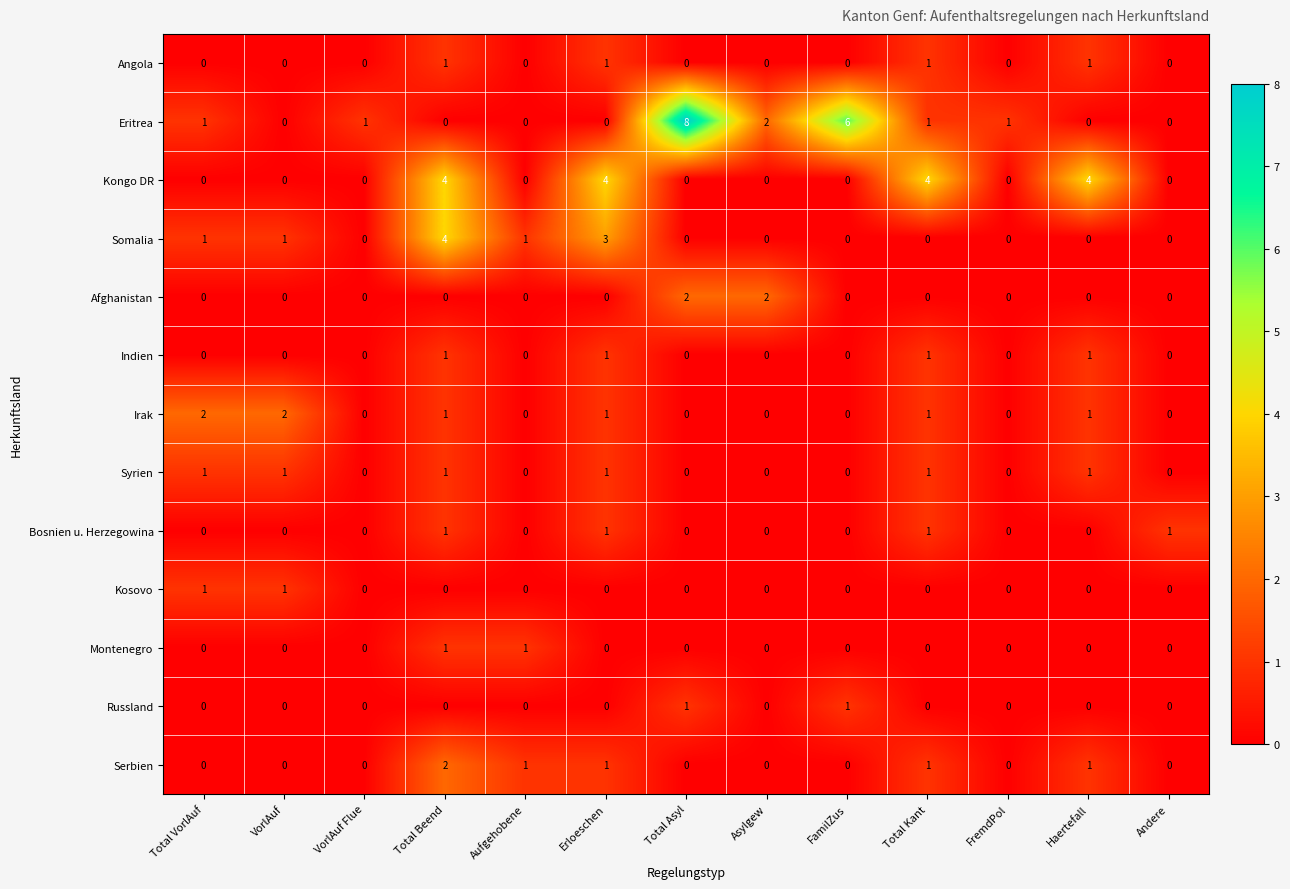

What is the total value across all series at Total Kant?

11